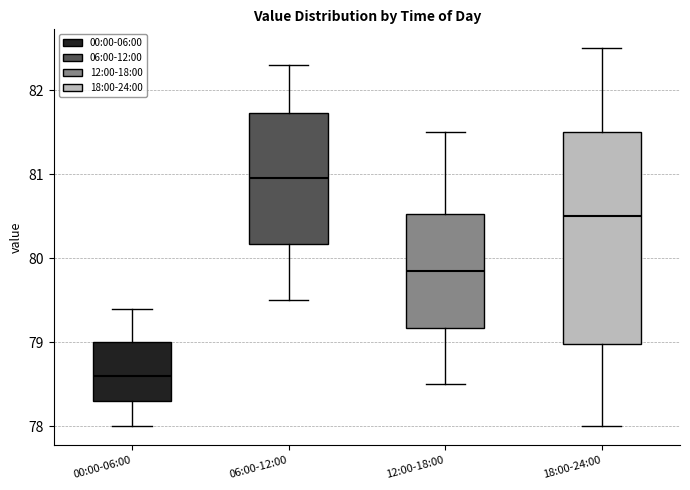

Reading left to right, transcribe this box plot: for each box, give where its median line is, the range the box spans, and where its two whiskers end, as read against the y-axis. The values are not printed on the chart, so give them approximately, as read against the axis.

00:00-06:00: median 78.6, box 78.3 to 79.0, whiskers 78.0 to 79.4
06:00-12:00: median 81.0, box 80.2 to 81.7, whiskers 79.5 to 82.3
12:00-18:00: median 79.9, box 79.2 to 80.5, whiskers 78.5 to 81.5
18:00-24:00: median 80.5, box 79.0 to 81.5, whiskers 78.0 to 82.5